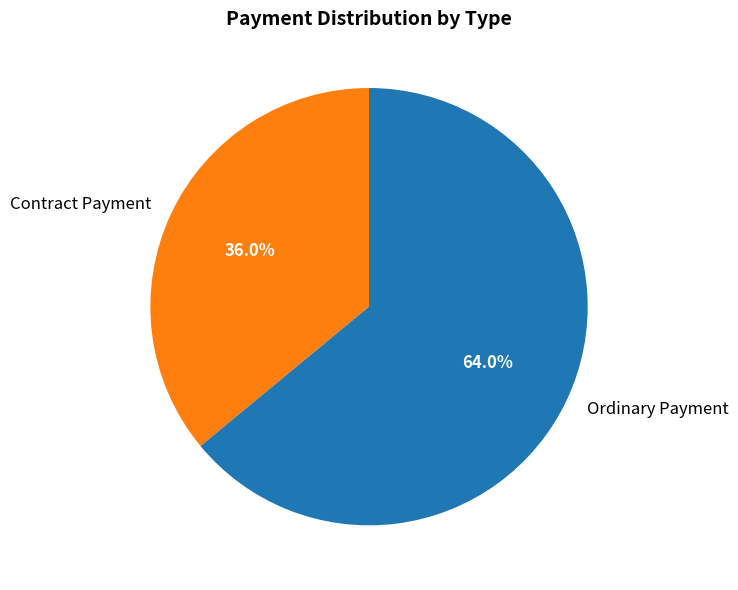

How many slices are in this pie chart?

2